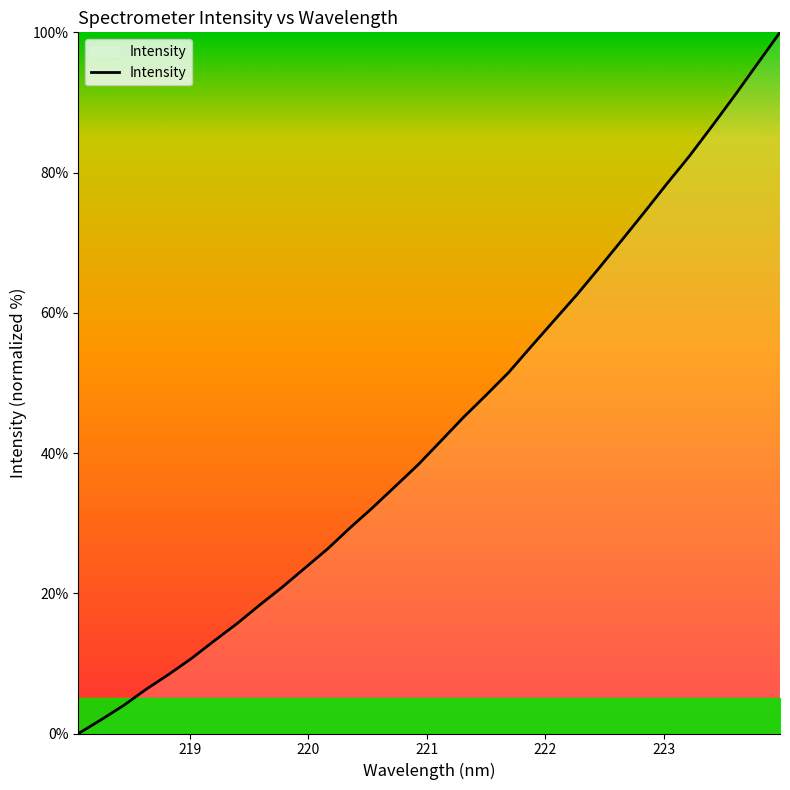

What is the maximum value shown in the chart?

100.0